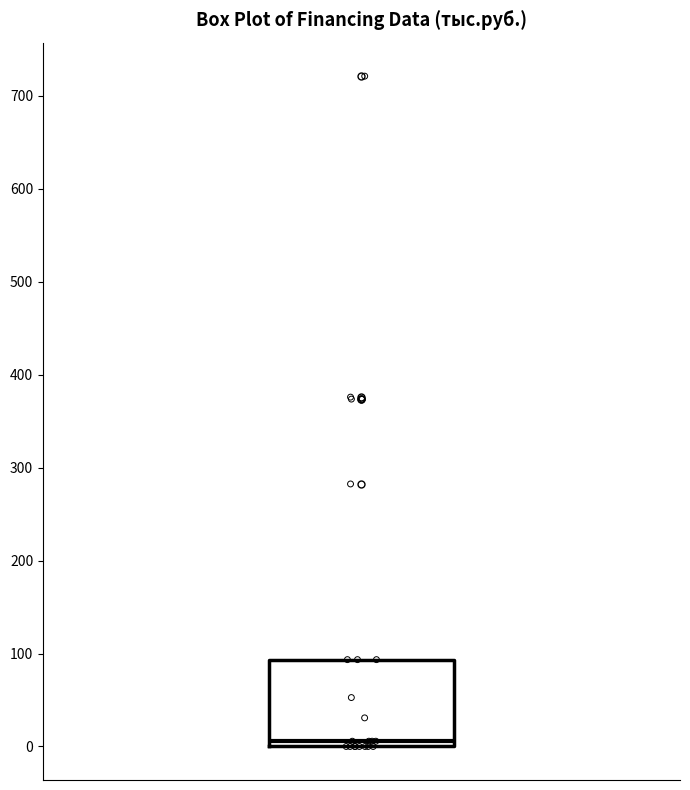

Transcribe this box plot: give where the median line is, the range the box spans, and where the two whiskers end, as read against the y-axis. The values are not printed on the chart, so give them approximately, as read against the axis.

median 10, box 0 to 90, whiskers 0 to 90